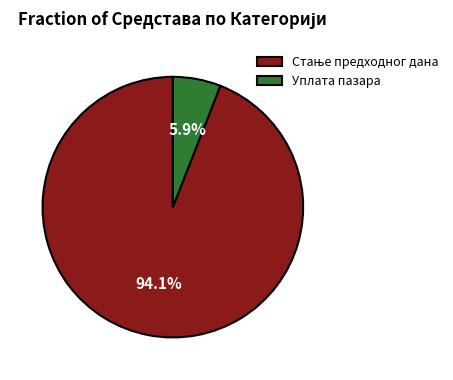

What percentage is NOT represented by Уплата пазара?

94.1%